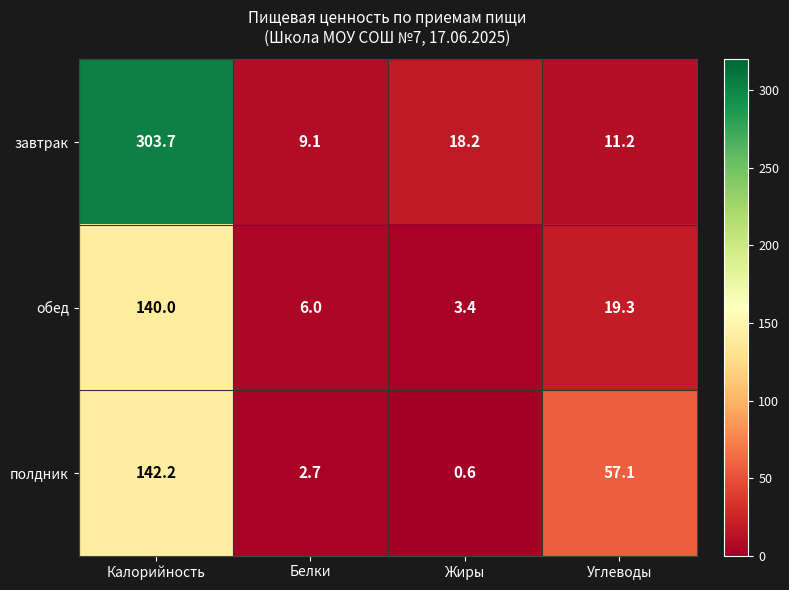

At which label does полдник first exceed 57?

Калорийность